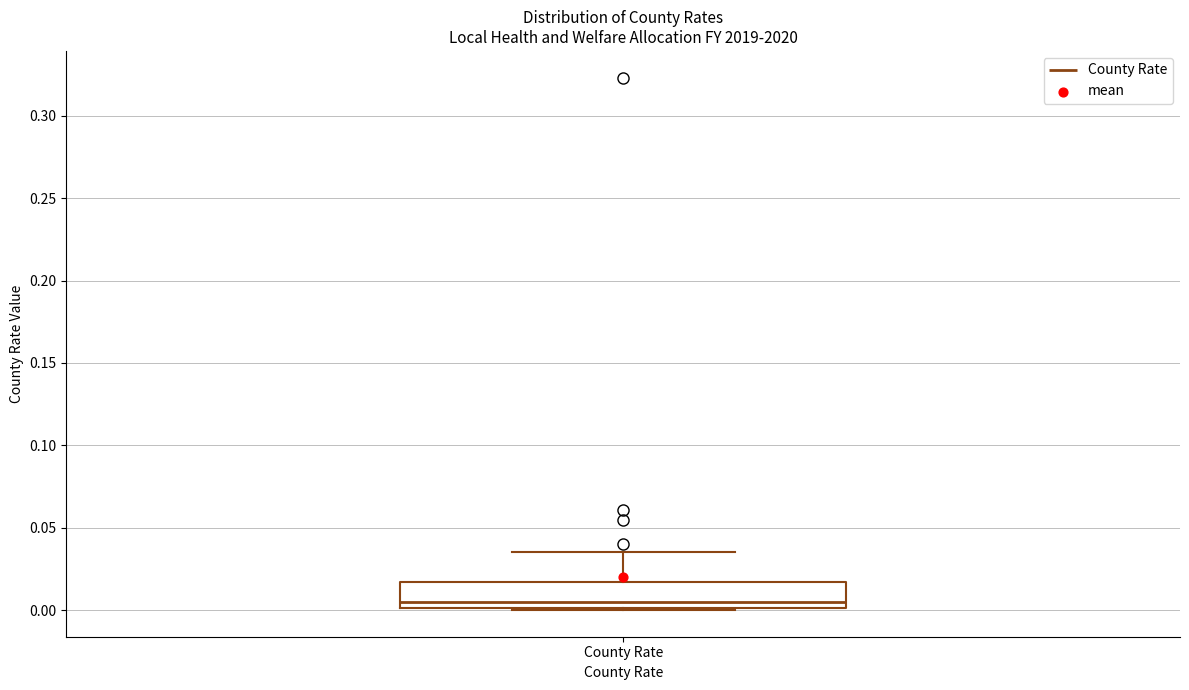

Transcribe this box plot: give where the median line is, the range the box spans, and where the two whiskers end, as read against the y-axis. The values are not printed on the chart, so give them approximately, as read against the axis.

median 0.005, box 0.000 to 0.015, whiskers 0.000 to 0.035